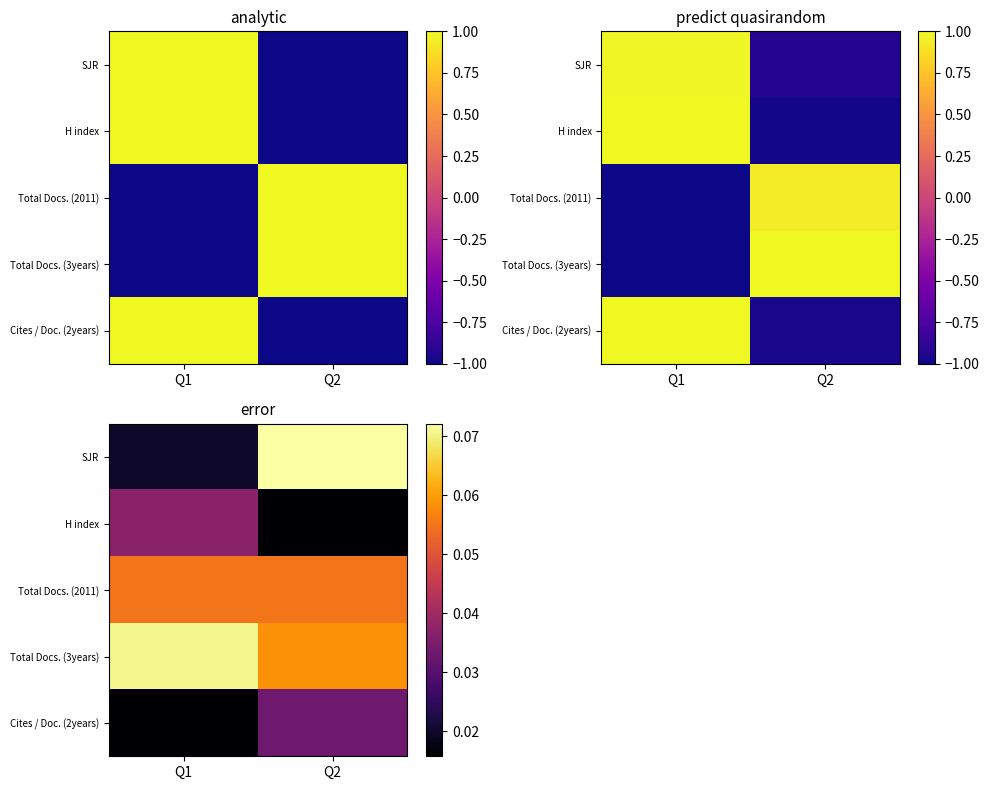

The SJR series shows 0.1 at Q2. True or false?

True